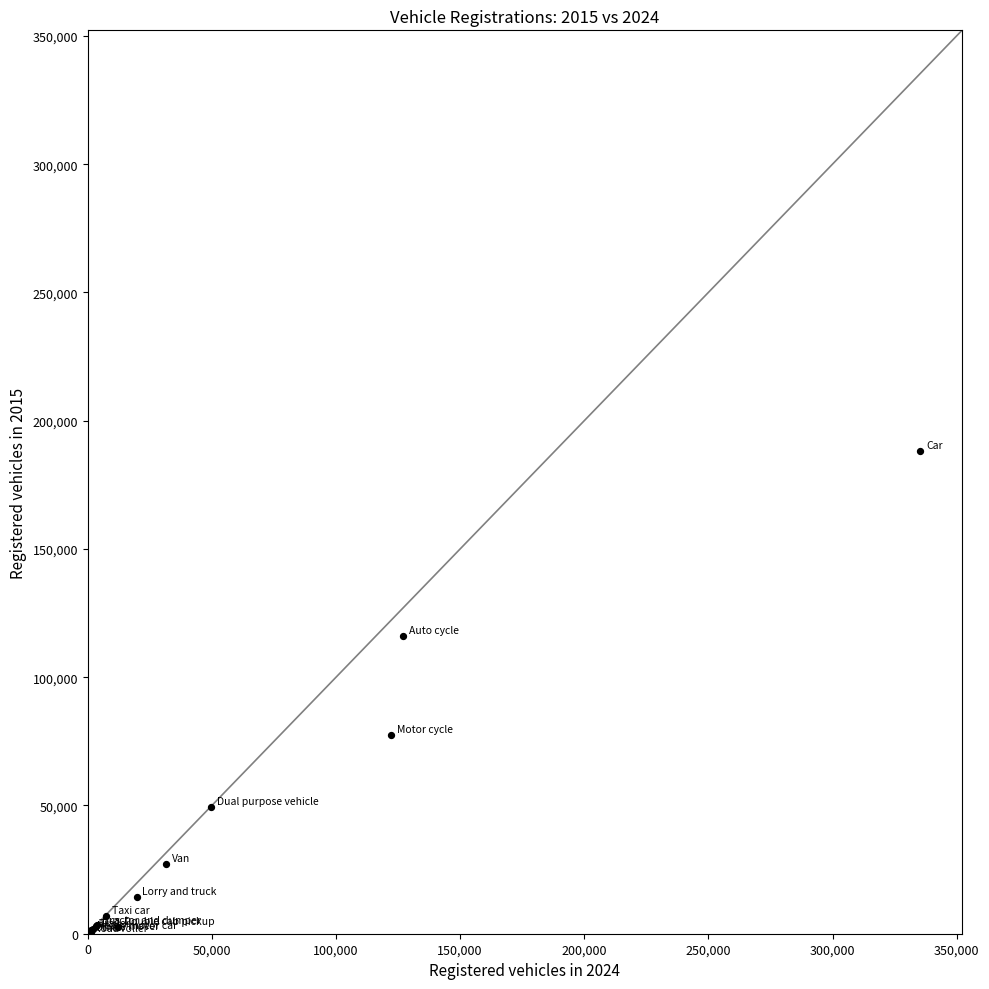

What Y value in the scatter plot is closest to 94201?

77603